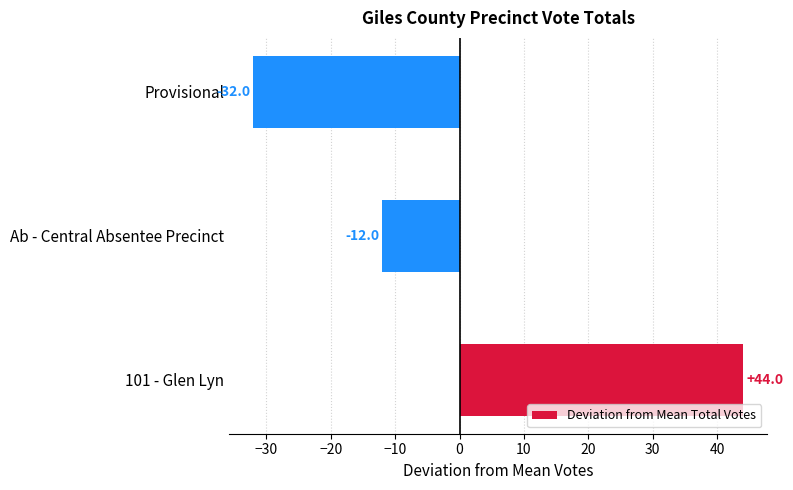

Does the chart contain stacked bars?

No